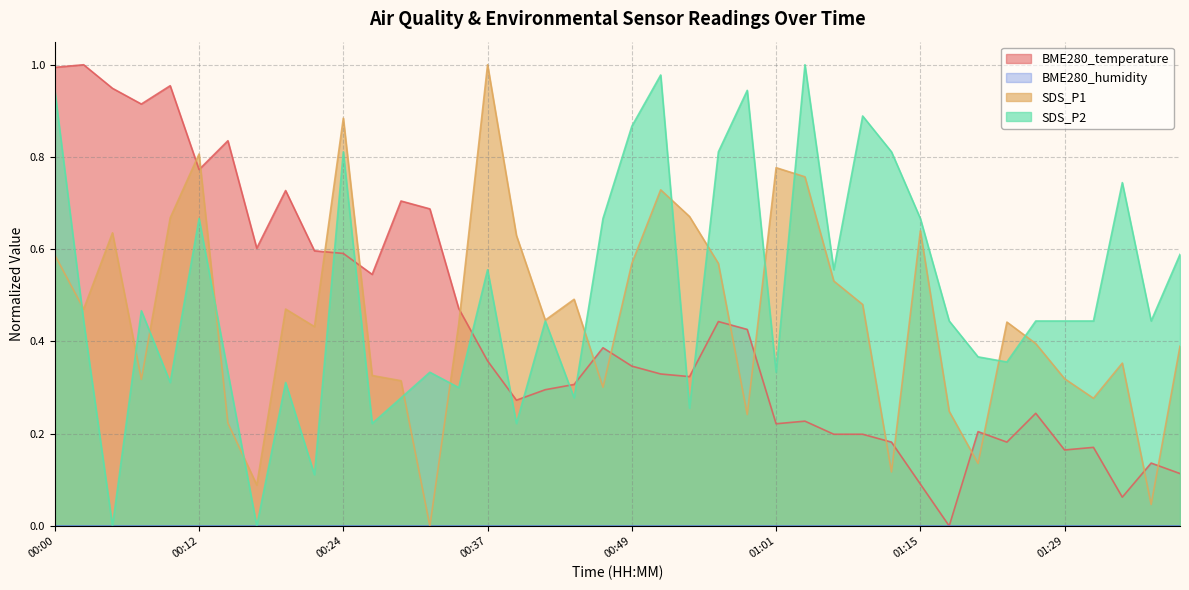

Reading left to right, transcribe all the data shown in this chart.

BME280_temperature: 1.0	1.0	0.9	0.9	1.0	0.8	0.8	0.6	0.7	0.6	0.6	0.5	0.7	0.7	0.5	0.4	0.3	0.3	0.3	0.4	0.3	0.3	0.3	0.4	0.4	0.2	0.2	0.2	0.2	0.2	0.1	0.0	0.2	0.2	0.2	0.2	0.2	0.1	0.1	0.1
SDS_P1: 0.6	0.5	0.6	0.3	0.7	0.8	0.2	0.1	0.5	0.4	0.9	0.3	0.3	0.0	0.4	1.0	0.6	0.4	0.5	0.3	0.6	0.7	0.7	0.6	0.2	0.8	0.8	0.5	0.5	0.1	0.6	0.2	0.1	0.4	0.4	0.3	0.3	0.4	0.0	0.4
SDS_P2: 0.9	0.4	0.0	0.5	0.3	0.7	0.3	0.0	0.3	0.1	0.8	0.2	0.3	0.3	0.3	0.6	0.2	0.4	0.3	0.7	0.9	1.0	0.3	0.8	0.9	0.3	1.0	0.6	0.9	0.8	0.7	0.4	0.4	0.4	0.4	0.4	0.4	0.7	0.4	0.6